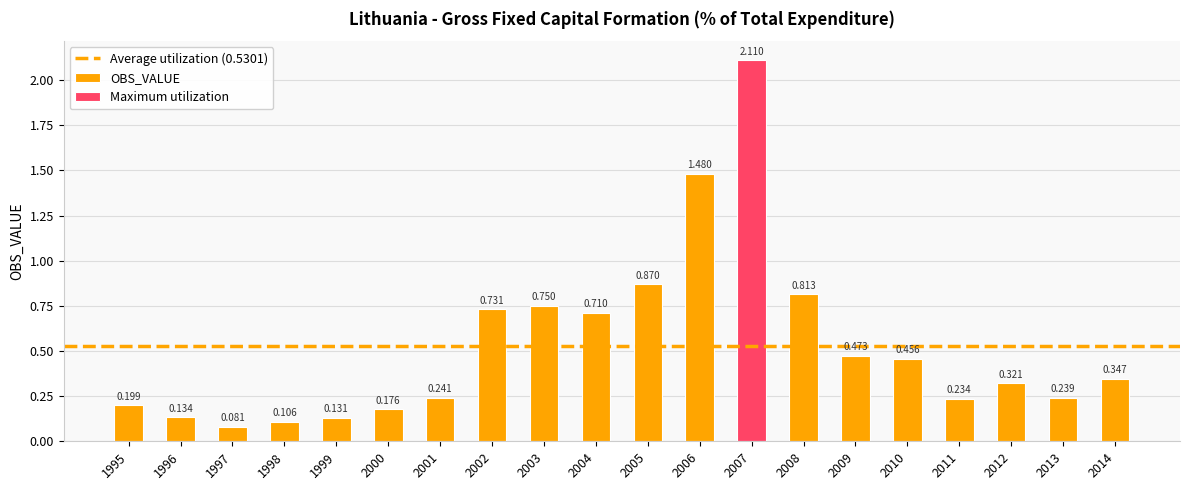

What is the difference between the values at 2009 and 2004?

0.2